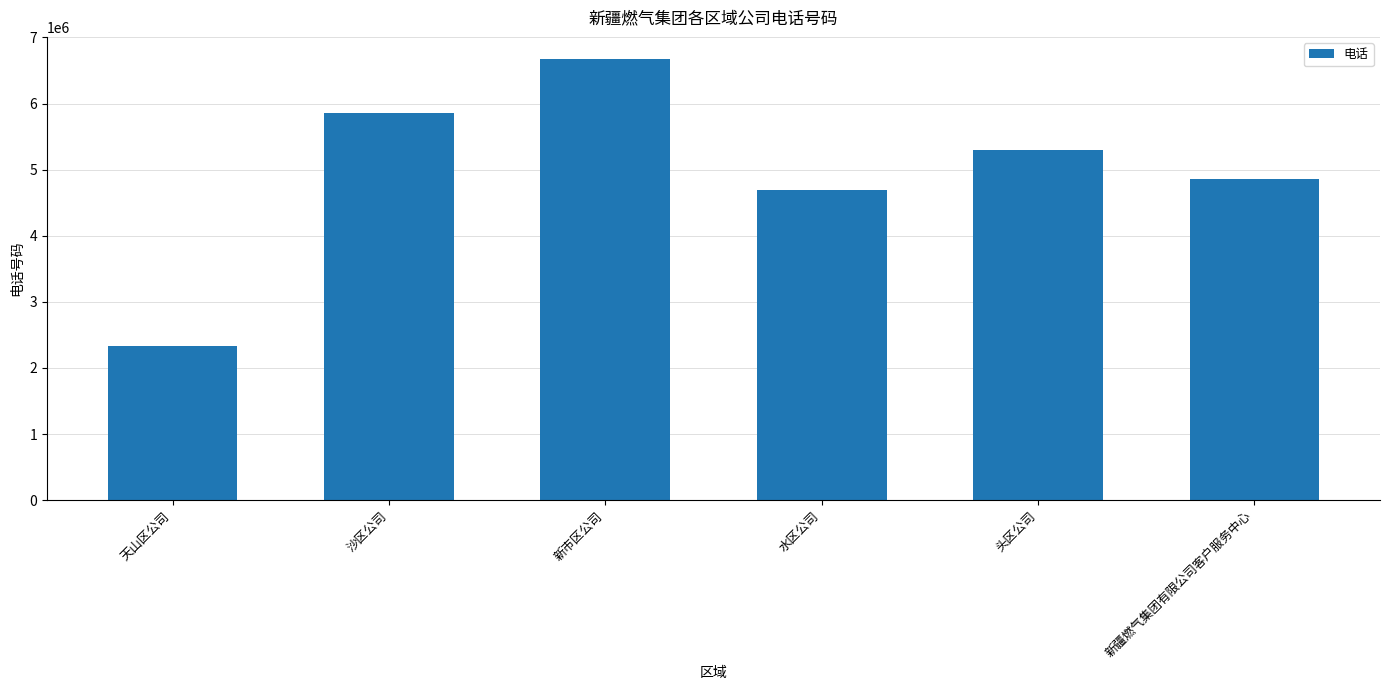

How many bars are there in total?

6